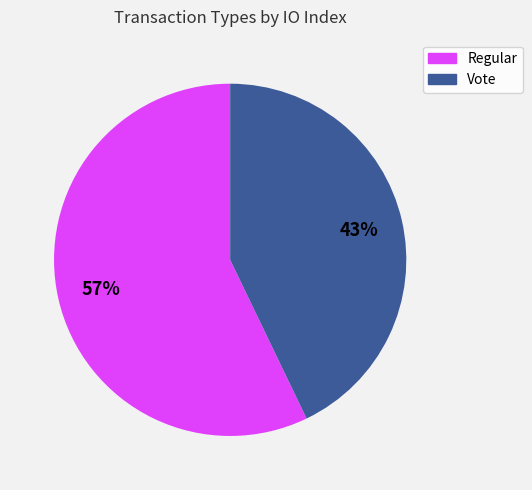

How many slices are in this pie chart?

2